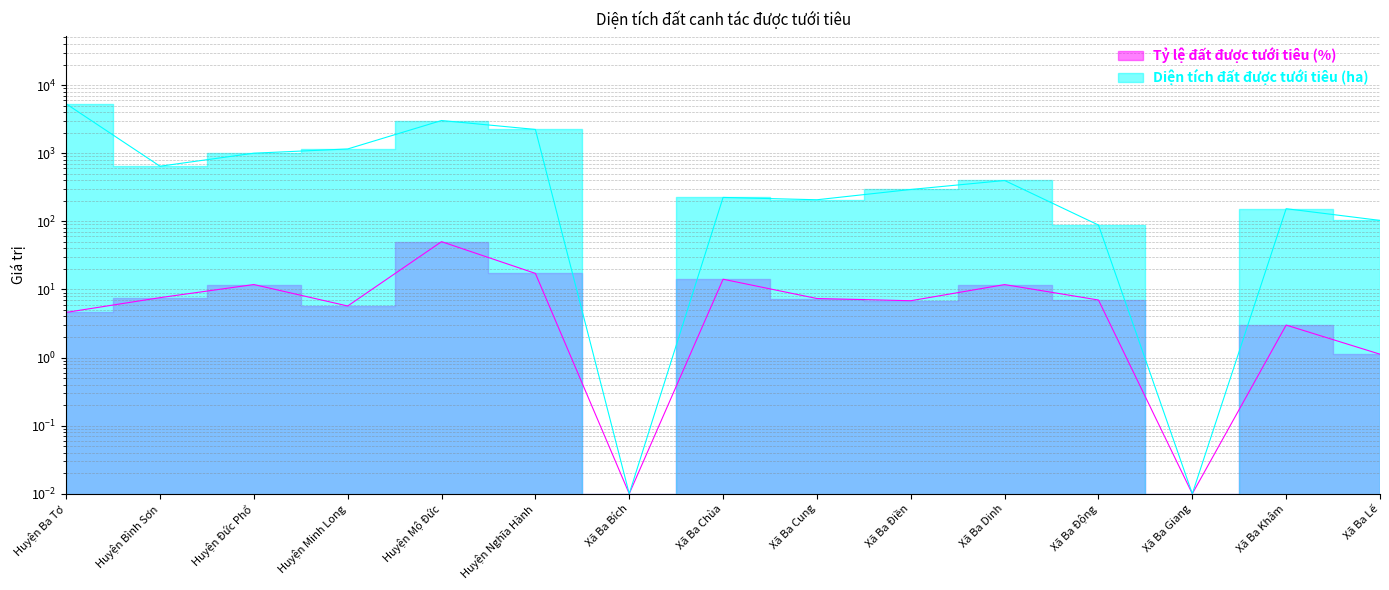

How many lines are shown in the chart?

2